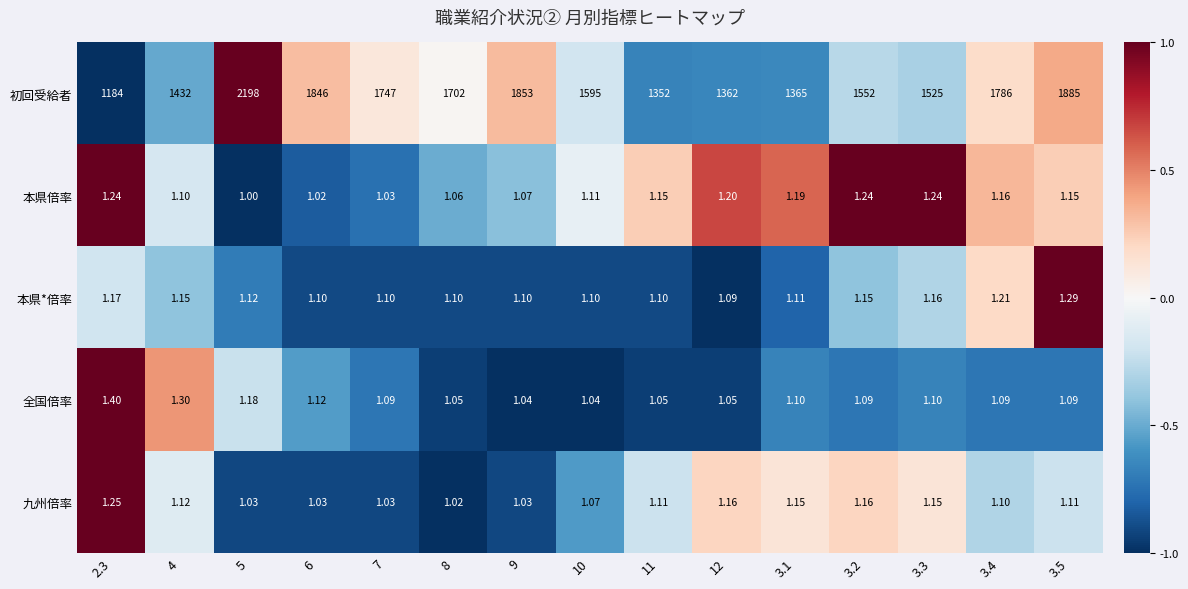

Which series has the widest spread of values?

初回受給者